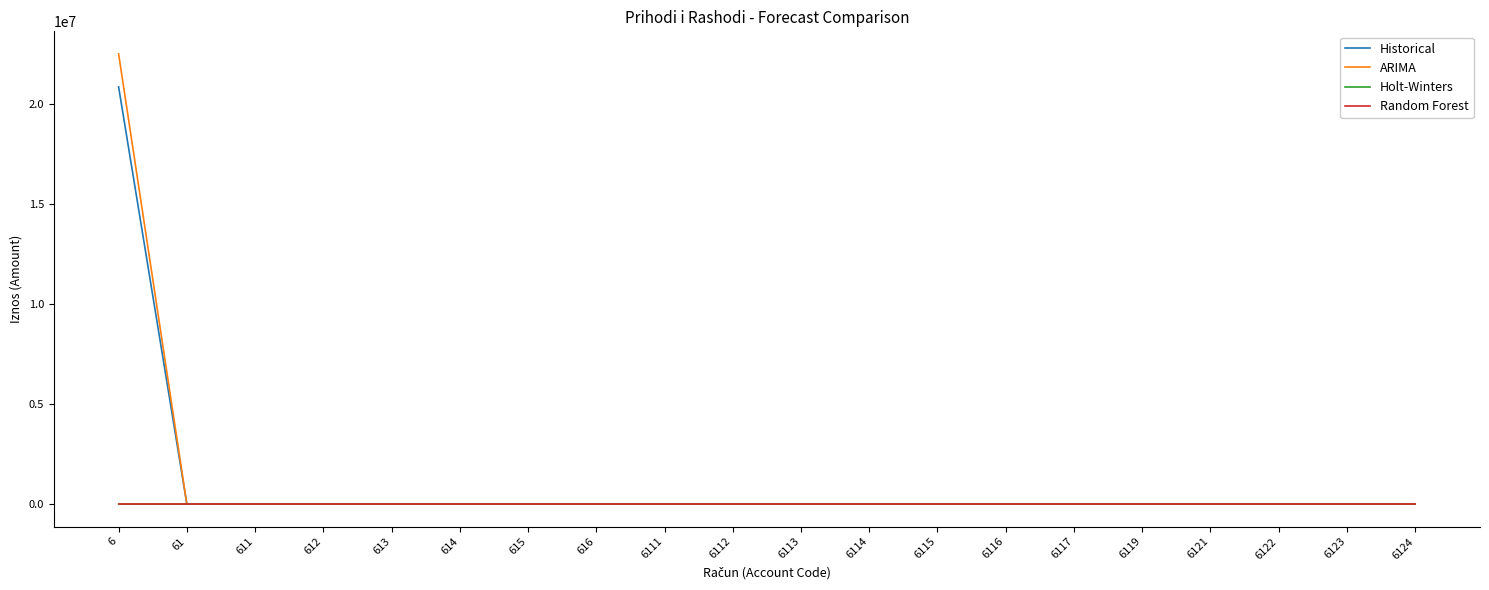

What is the maximum value shown in the chart?

22518065.9